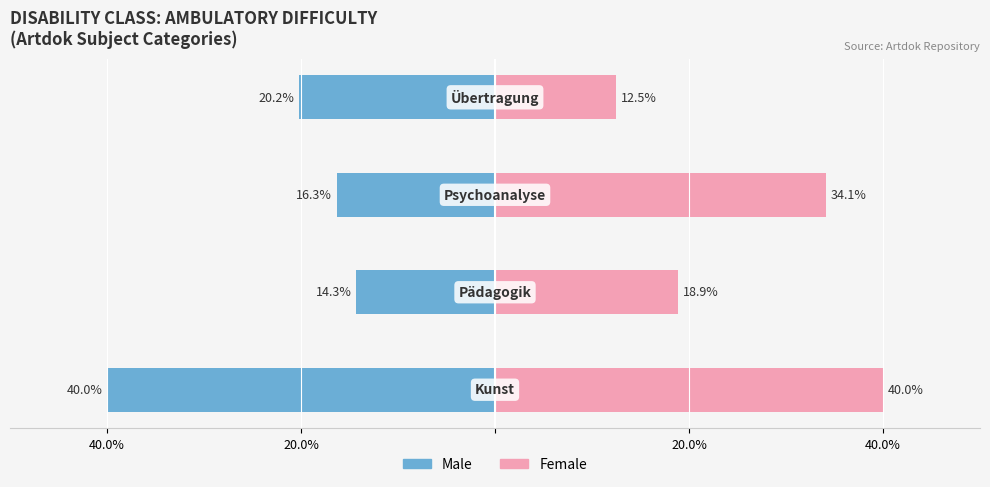

How many categories are shown in the chart?

4